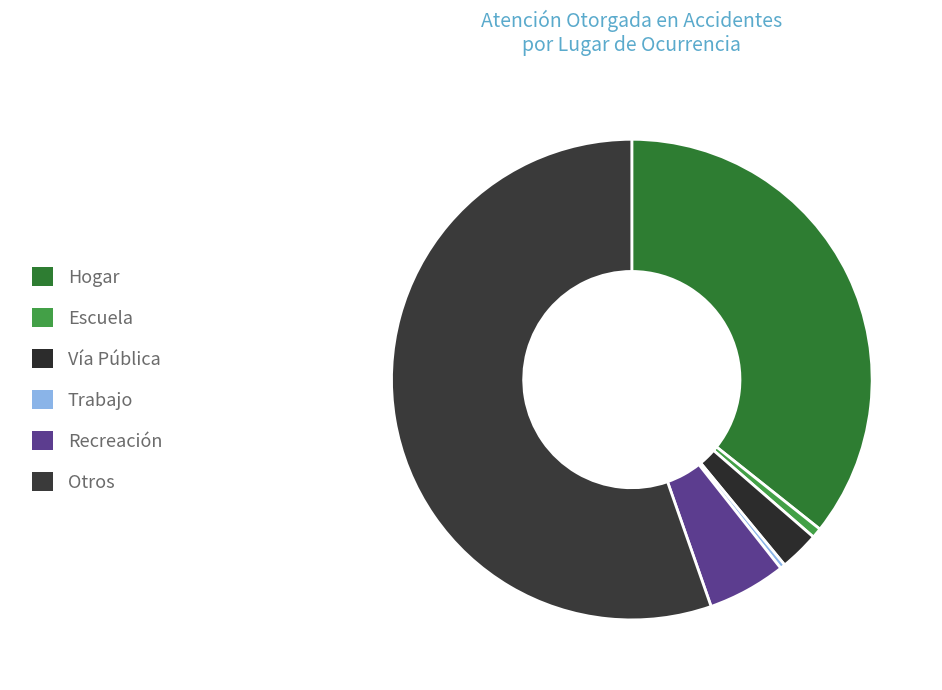

To the nearest percent, what is the difference between the largest and smallest slice percentages?

55%